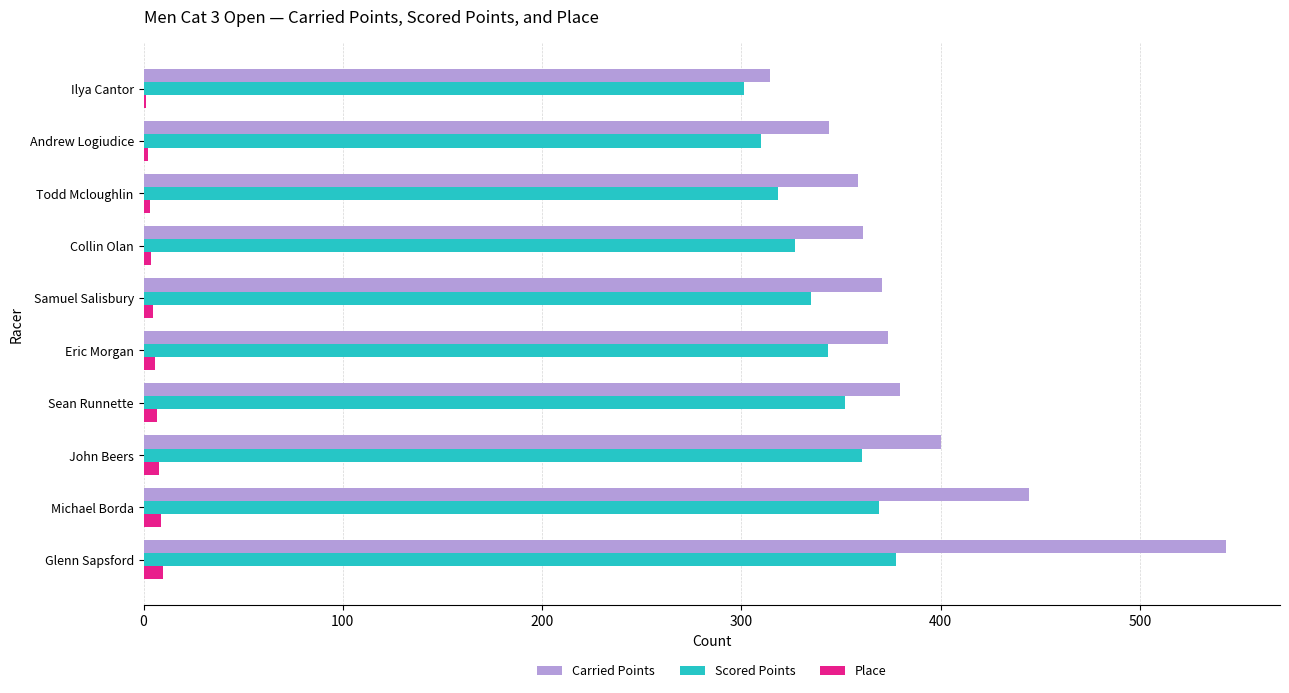

True or false: Carried Points has a value of 580.2 at Collin Olan.

False